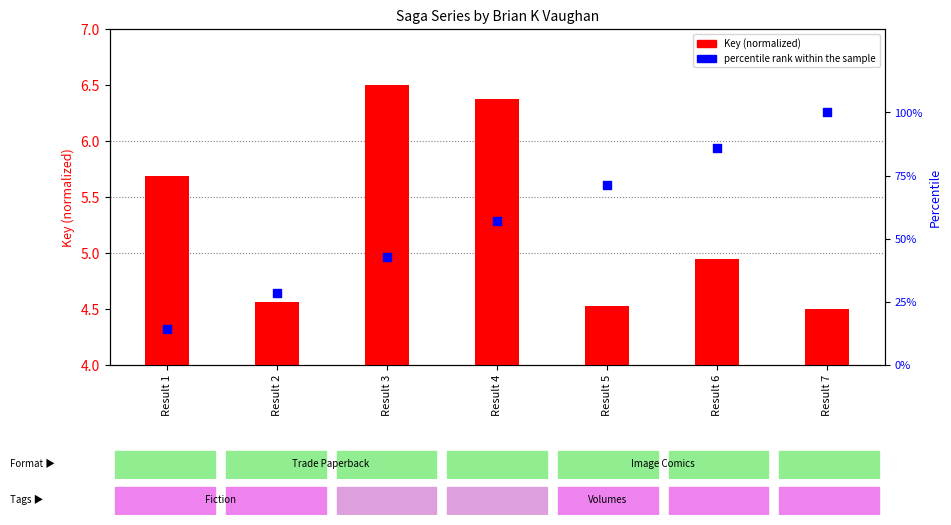

At which category is the sum across all series the highest?

Result 7